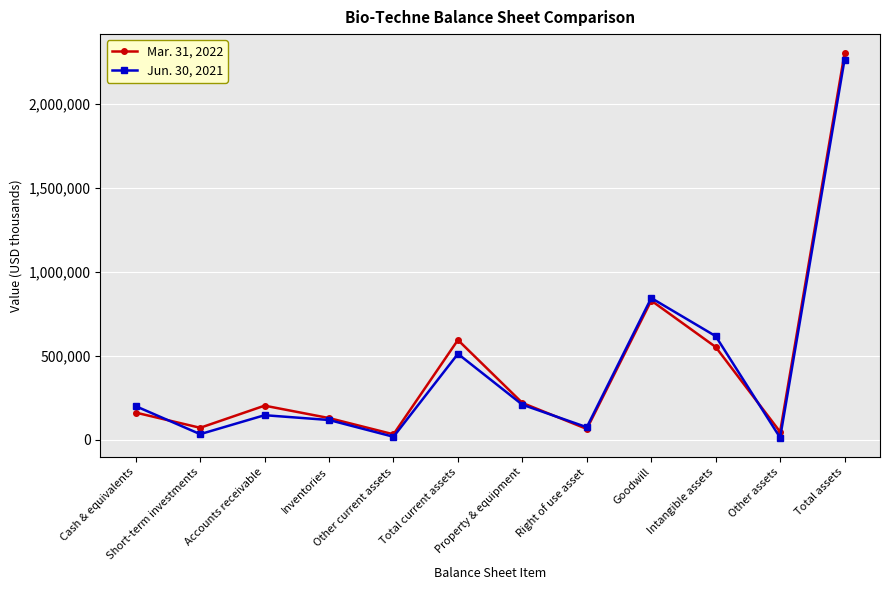

What is the difference between the maximum and minimum values in the Jun. 30, 2021 series?

2251382